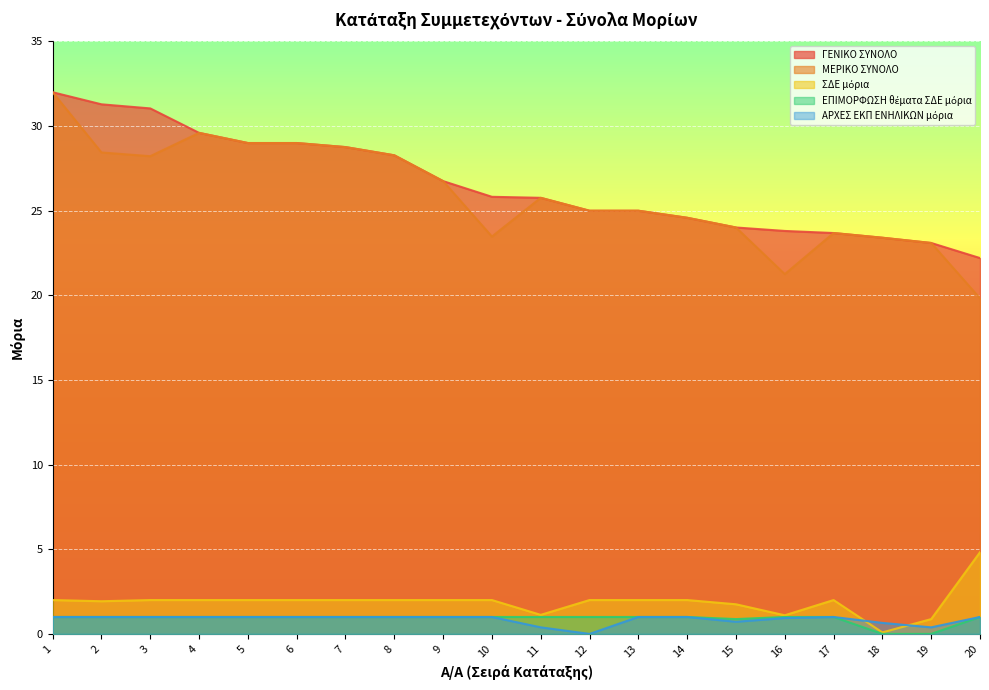

What is the total value across all series at 16?

48.1